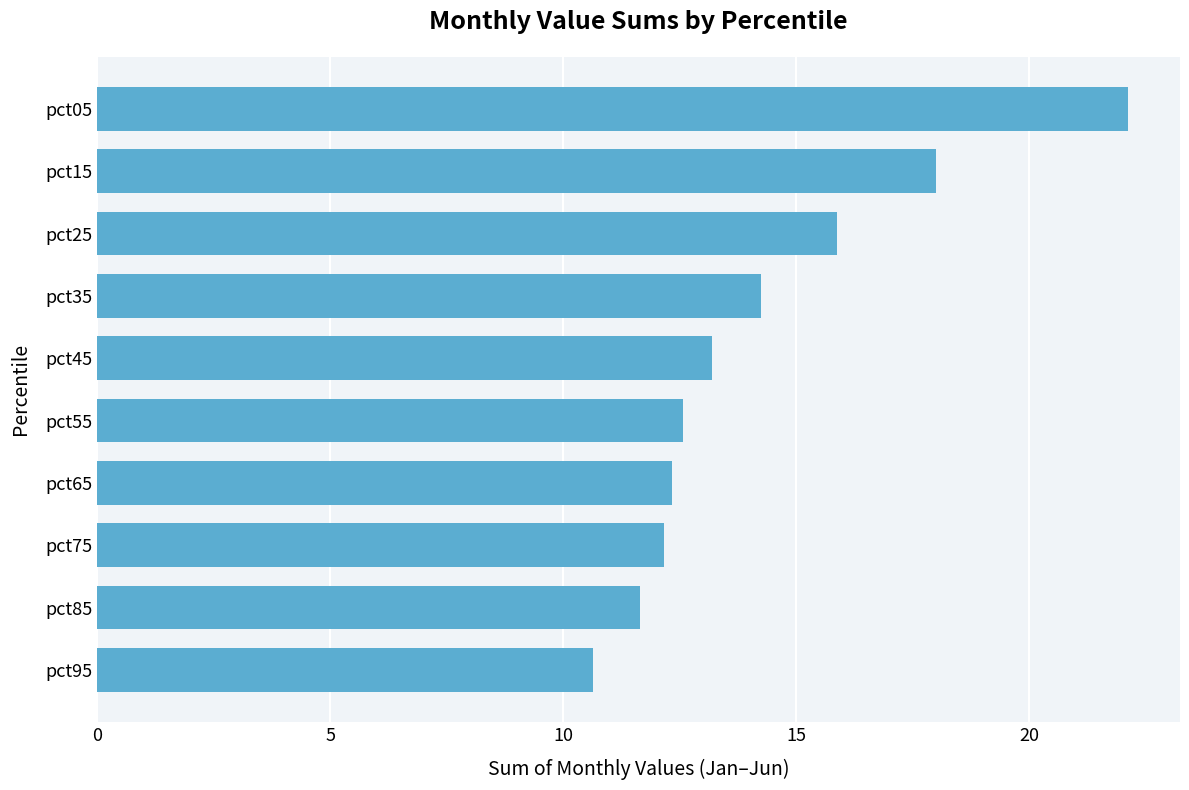

What is the sum of all values?

142.8